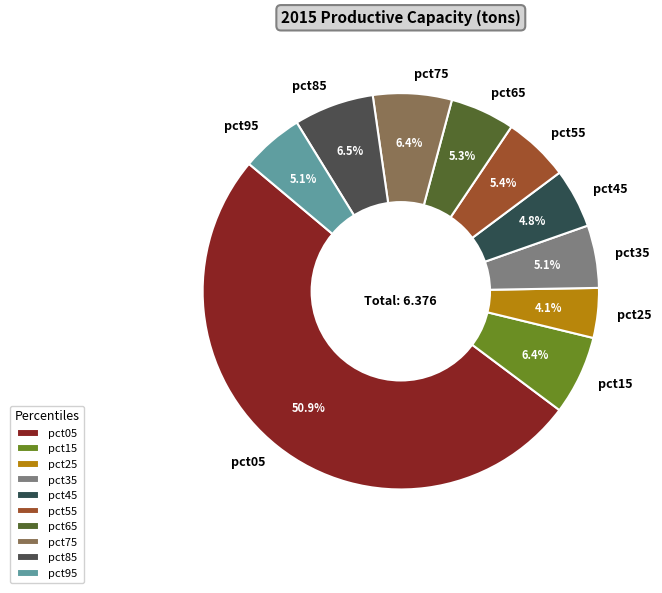

Combined, do pct35 and pct25 account for over 50%?

No